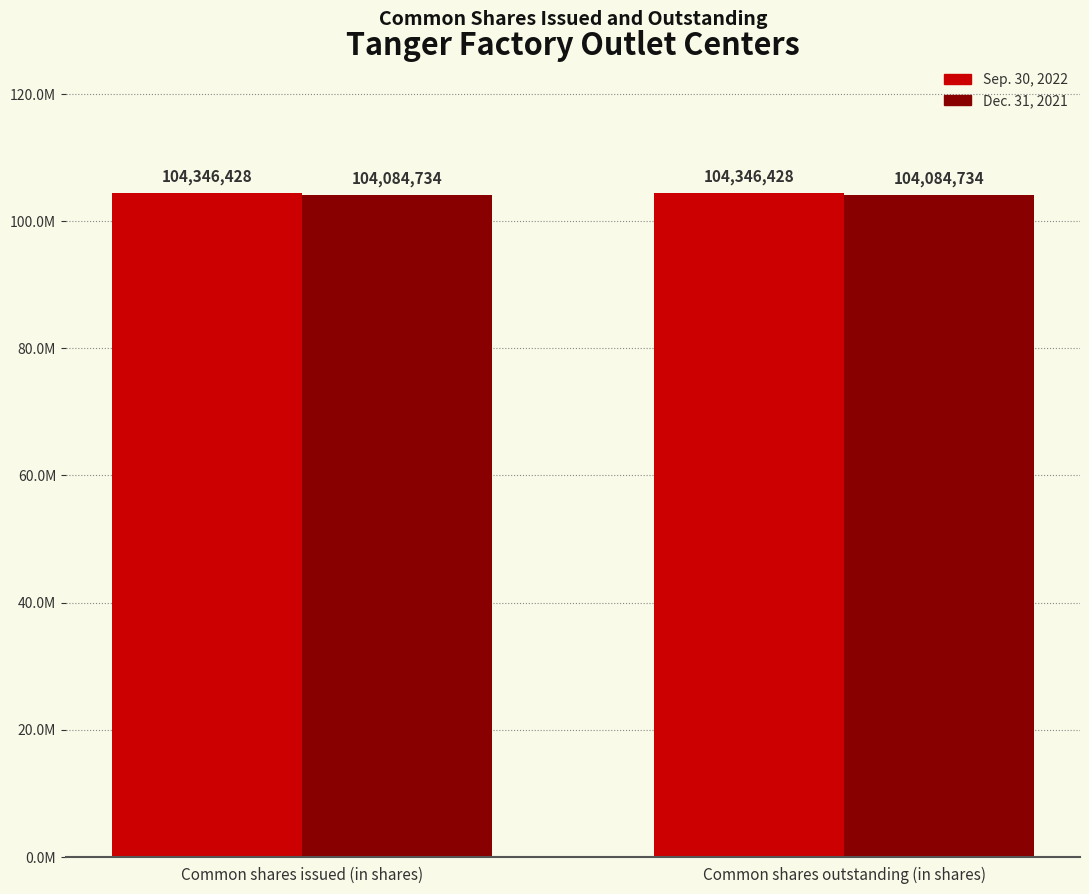

What is the sum of the Dec. 31, 2021 values at Common shares outstanding (in shares) and Common shares issued (in shares)?

208169468